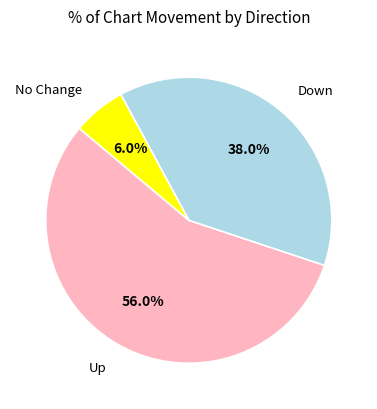

How many segments does this pie chart have?

3